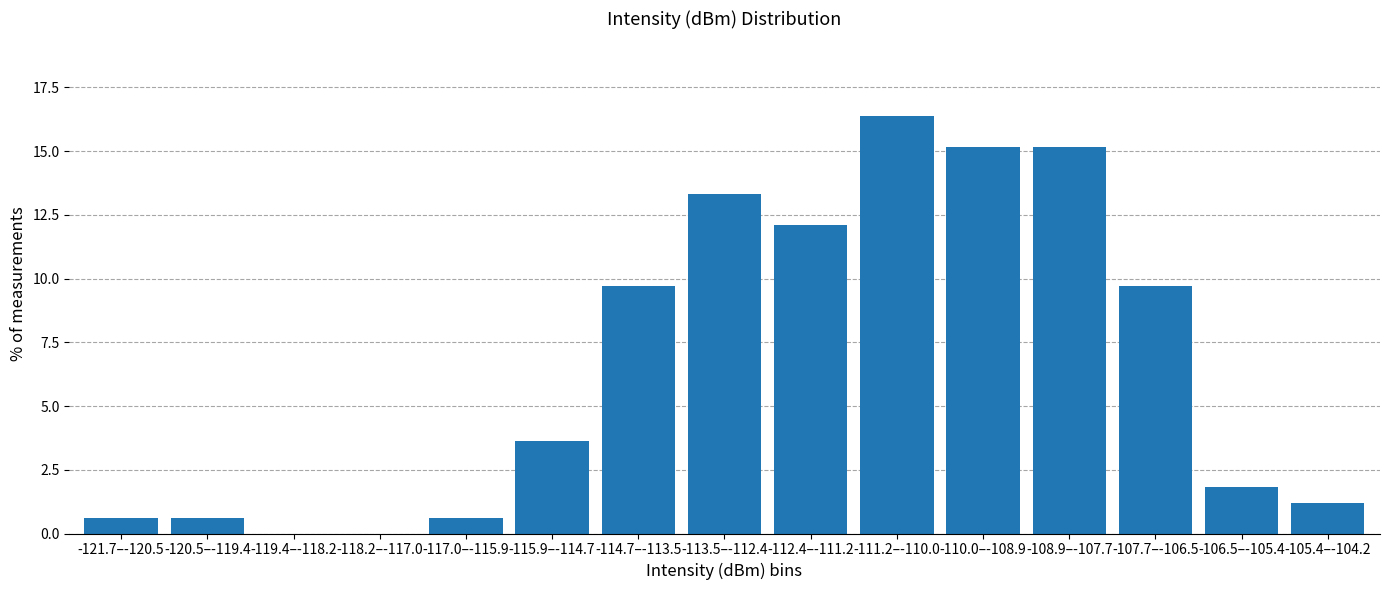

Reading left to right, list all the values displayed in this chart.

-121.7–-120.5=0.6	-120.5–-119.4=0.6	-119.4–-118.2=0.0	-118.2–-117.0=0.0	-117.0–-115.9=0.6	-115.9–-114.7=3.6	-114.7–-113.5=9.7	-113.5–-112.4=13.3	-112.4–-111.2=12.1	-111.2–-110.0=16.4	-110.0–-108.9=15.2	-108.9–-107.7=15.2	-107.7–-106.5=9.7	-106.5–-105.4=1.8	-105.4–-104.2=1.2